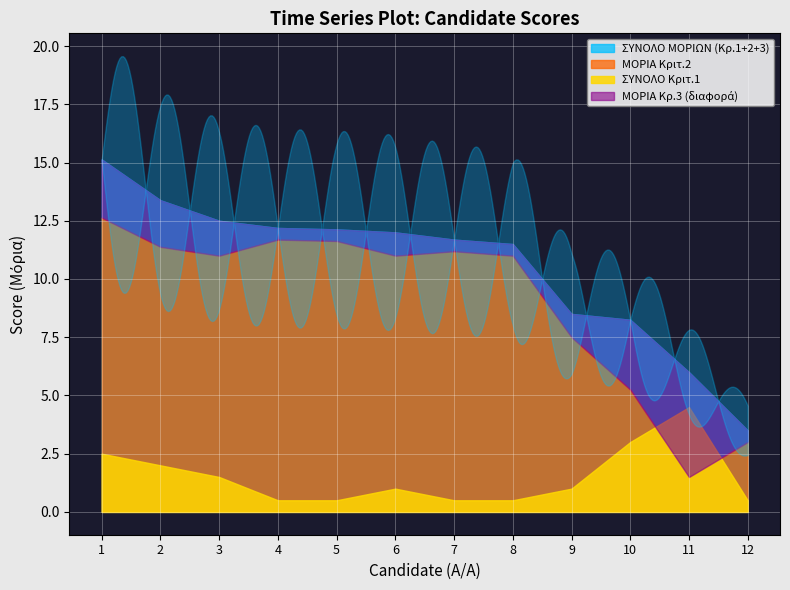

What is the approximate value of ΜΟΡΙΑ Κριτ.2 at 1?

12.6